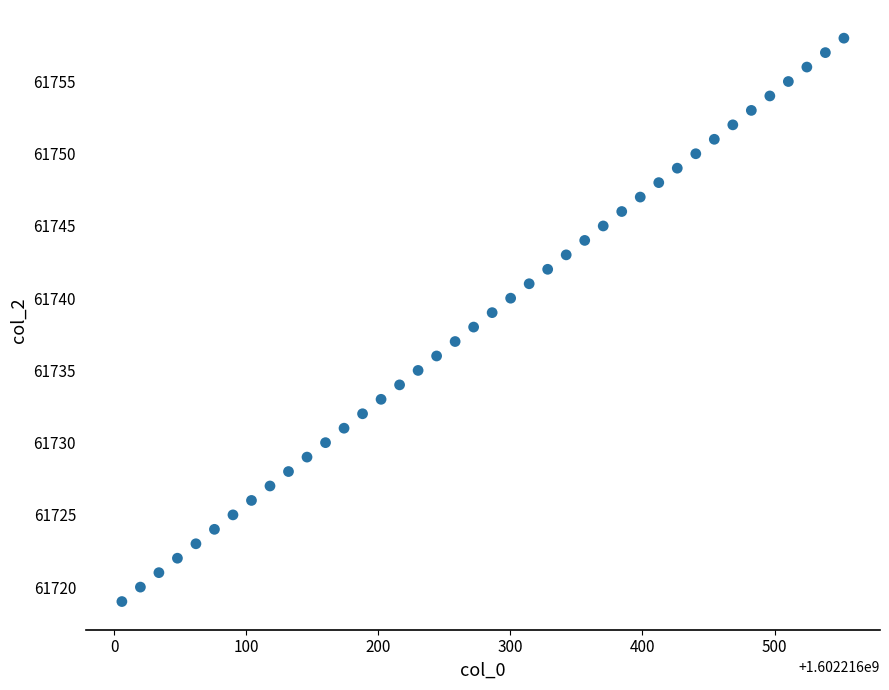

What is the range of Y values (max minus min)?

39